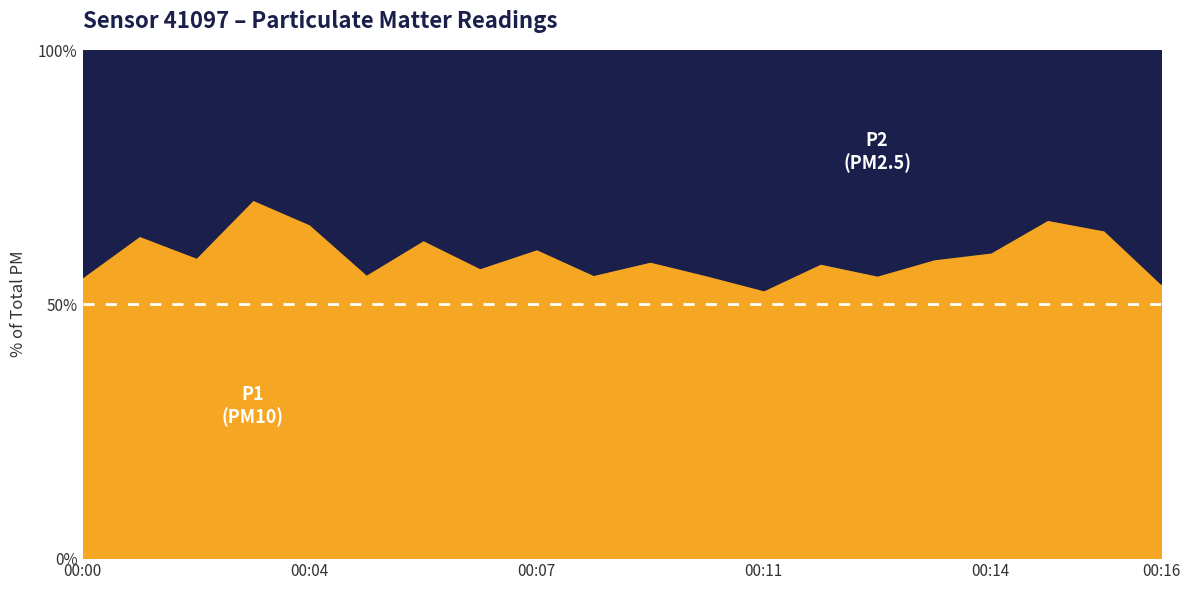

List the series in order of their peak value, lowest first.

P2, P1